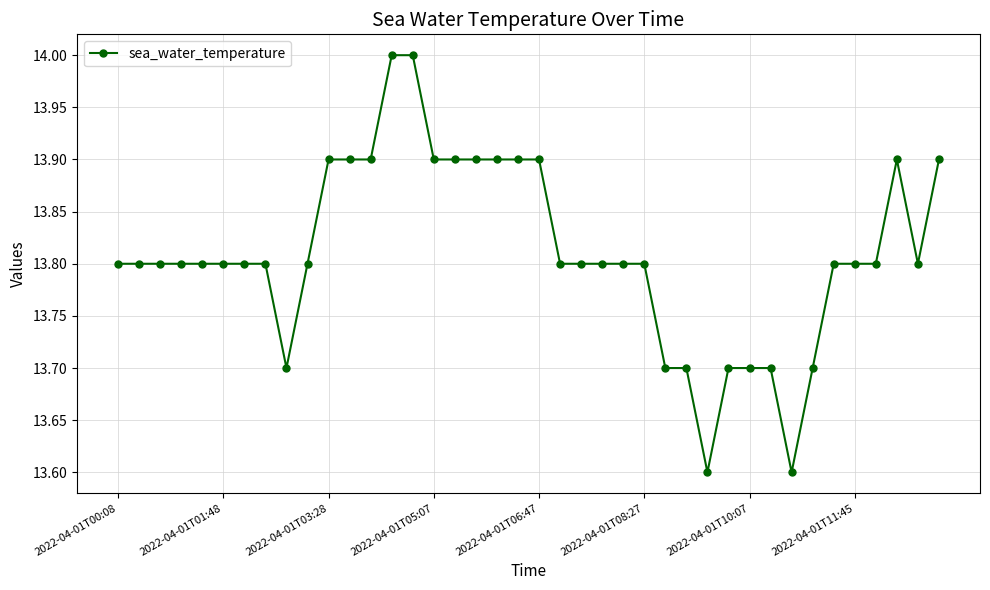

How many values are between 13 and 14?

40